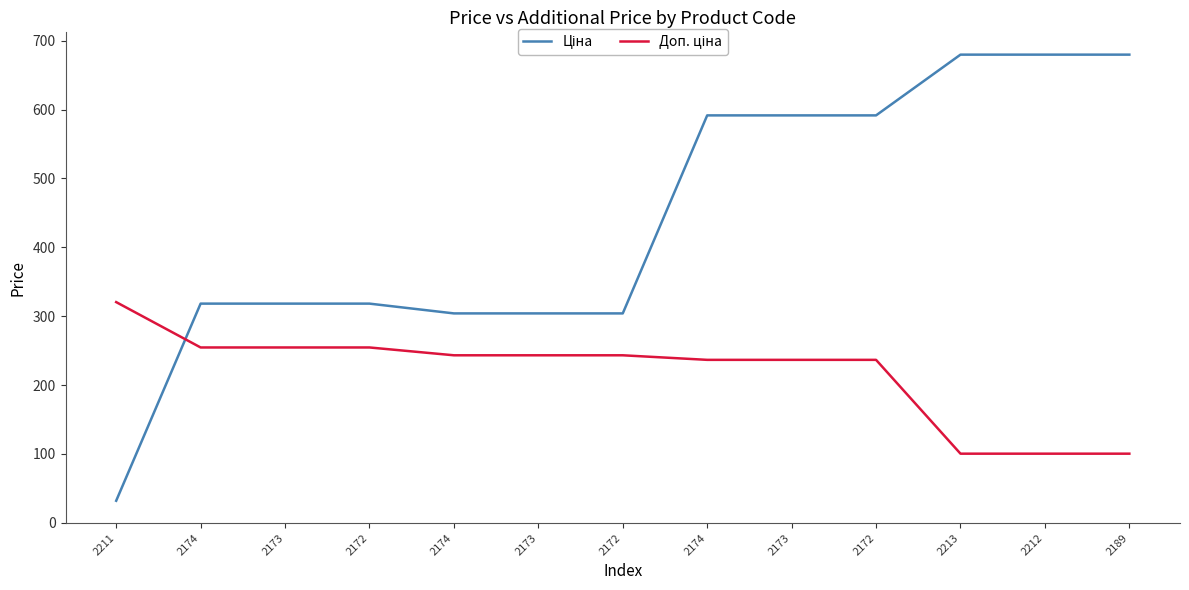

What is the label of the 8th point from the right?

2173